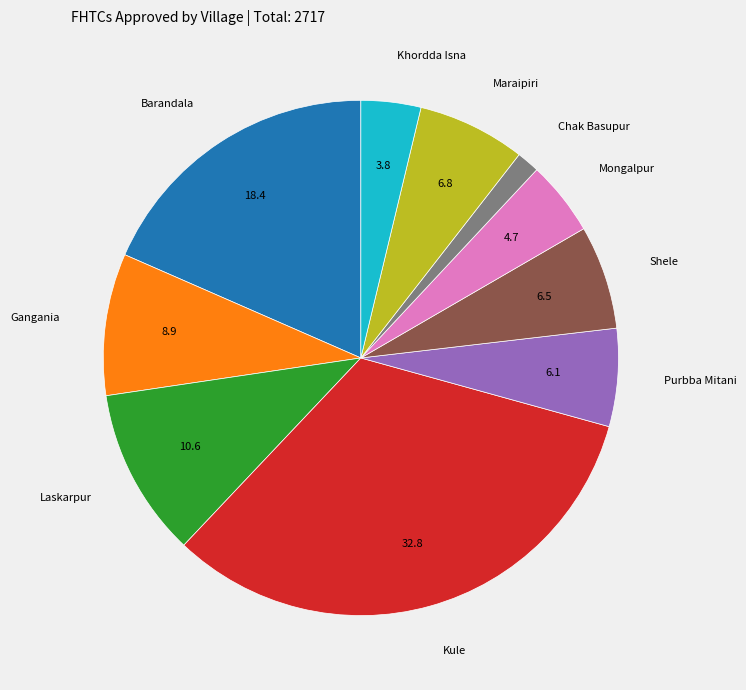

Count the number of slices in the pie.

10